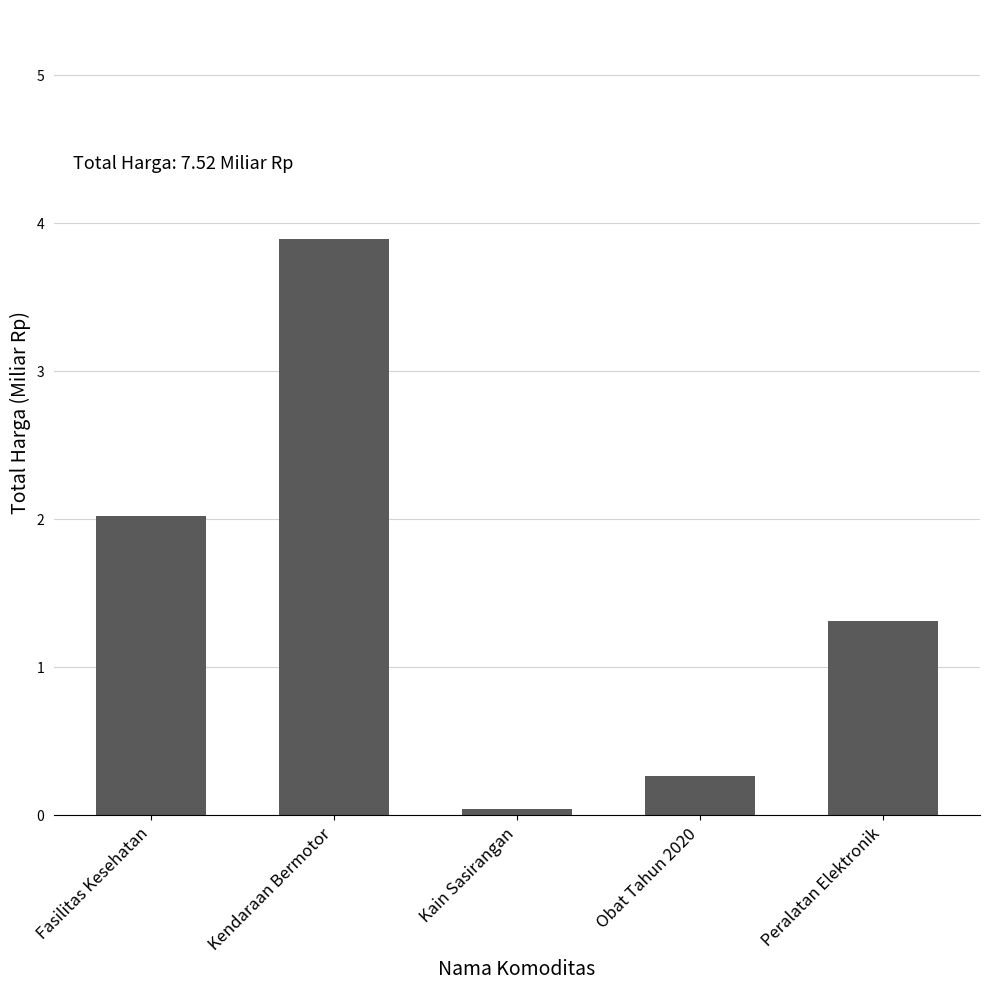

What is the label of the 4th bar from the right?

Kendaraan Bermotor